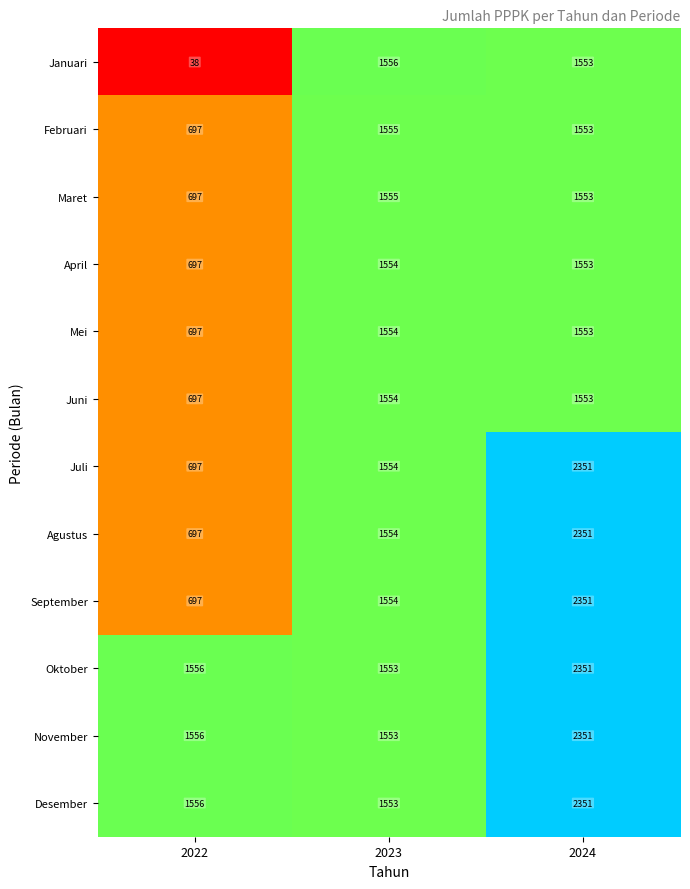

True or false: Desember has a value of 1556 at 2022.

True